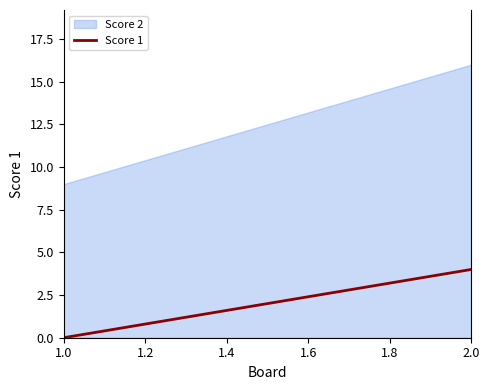

What is the difference between the maximum and minimum values?

7